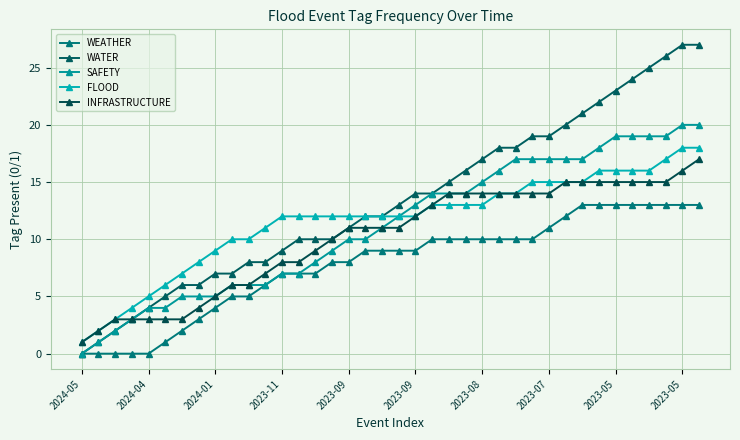

What is the difference between the maximum and minimum values in the INFRASTRUCTURE series?

16